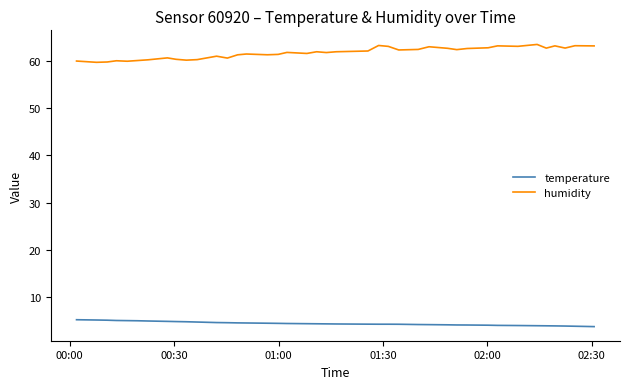

Rank the series by their maximum value, from highest to lowest.

humidity, temperature